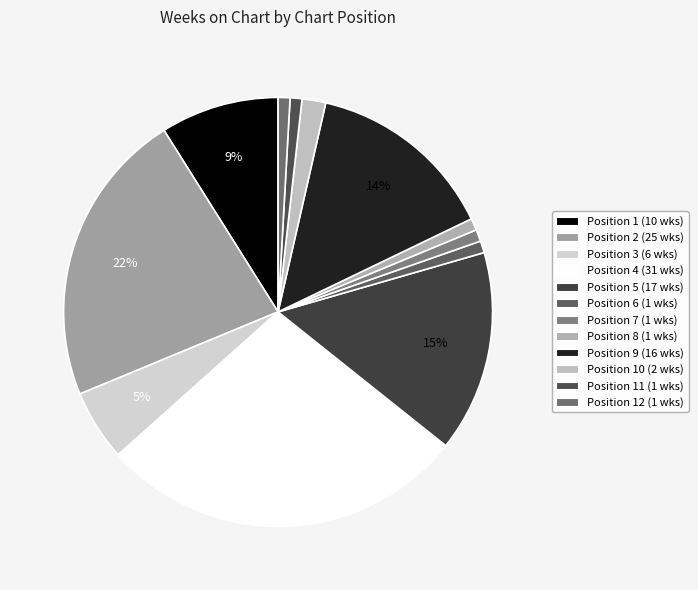

To the nearest percent, what is the difference between the largest and smallest slice percentages?

27%